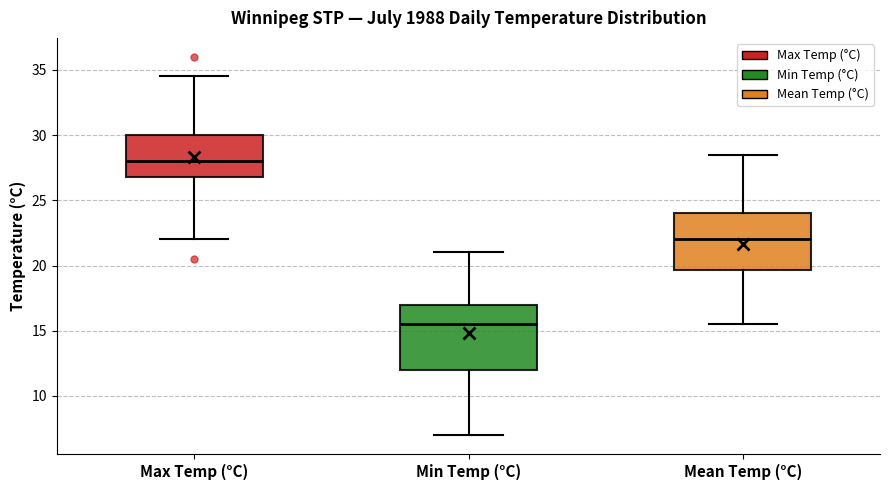

Reading left to right, read every box against the y-axis: the position of its median line, the range the box covers, and the ends of its whiskers. The values are not printed on the chart, so give them approximately, as read against the axis.

Max Temp (°C): median 28.0, box 27.0 to 30.0, whiskers 22.0 to 34.5
Min Temp (°C): median 15.5, box 12.0 to 17.0, whiskers 7.0 to 21.0
Mean Temp (°C): median 22.0, box 19.5 to 24.0, whiskers 15.5 to 28.5